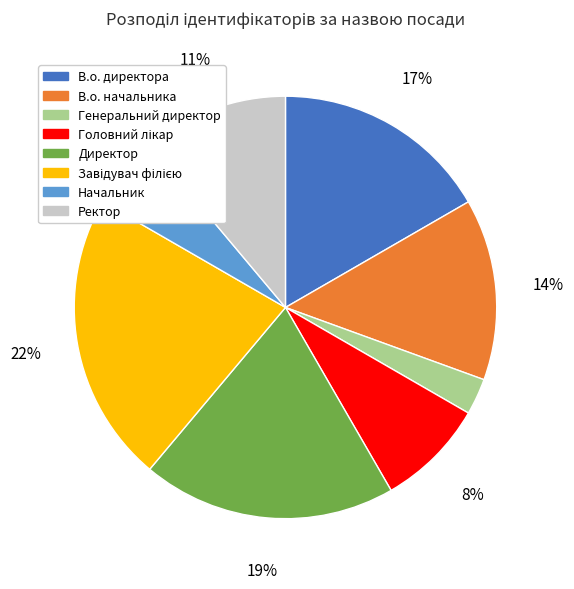

Does Генеральний директор account for over 50% of the chart?

No